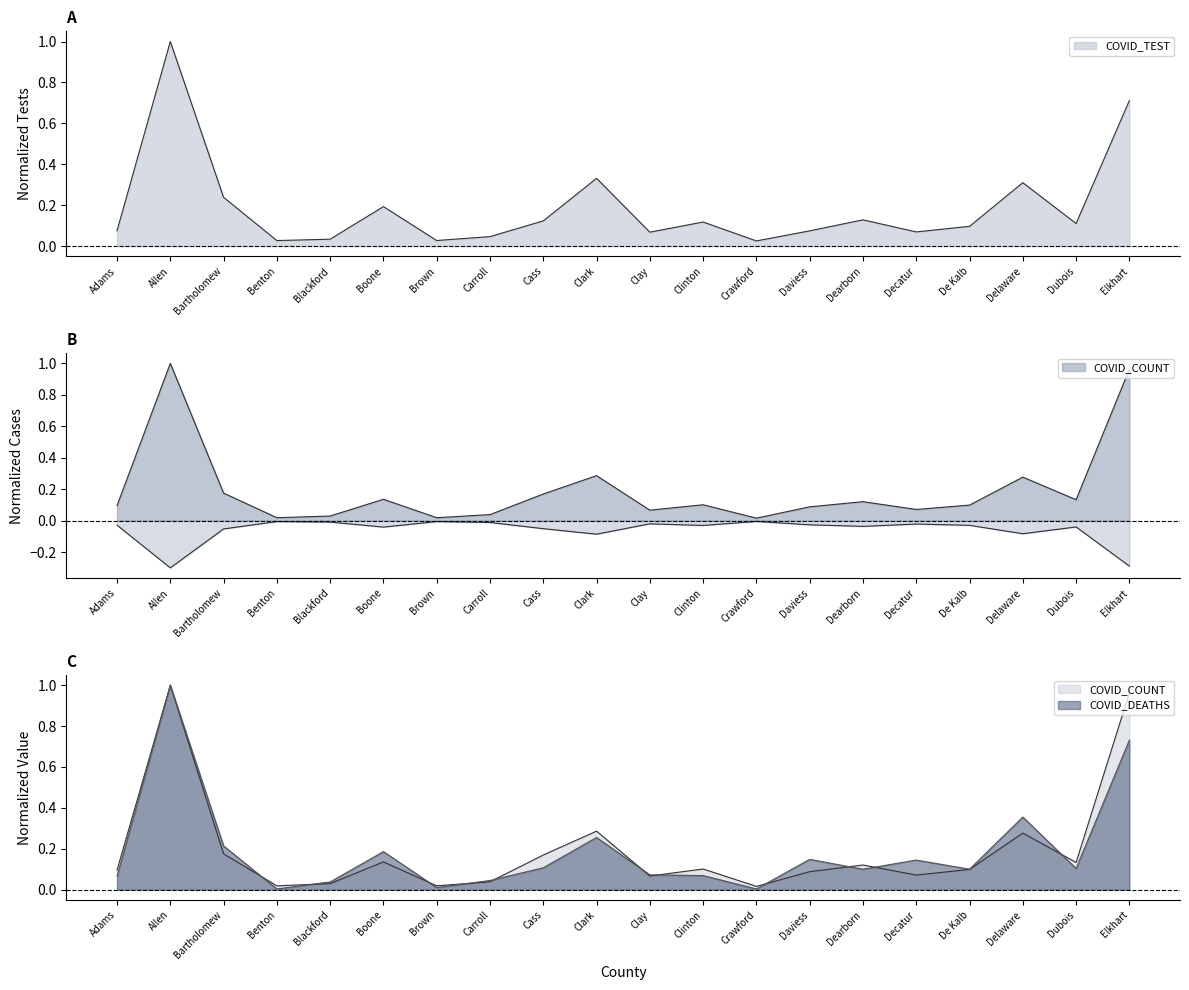

True or false: COVID_COUNT and COVID_TEST cross at least once.

True